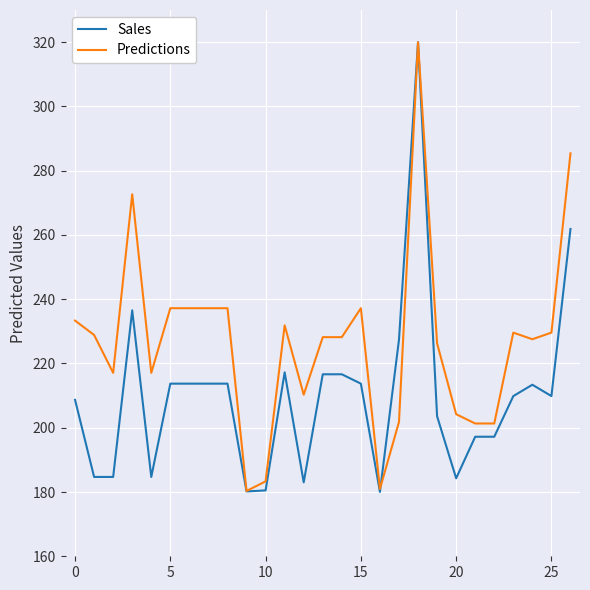

How many lines are shown in the chart?

2